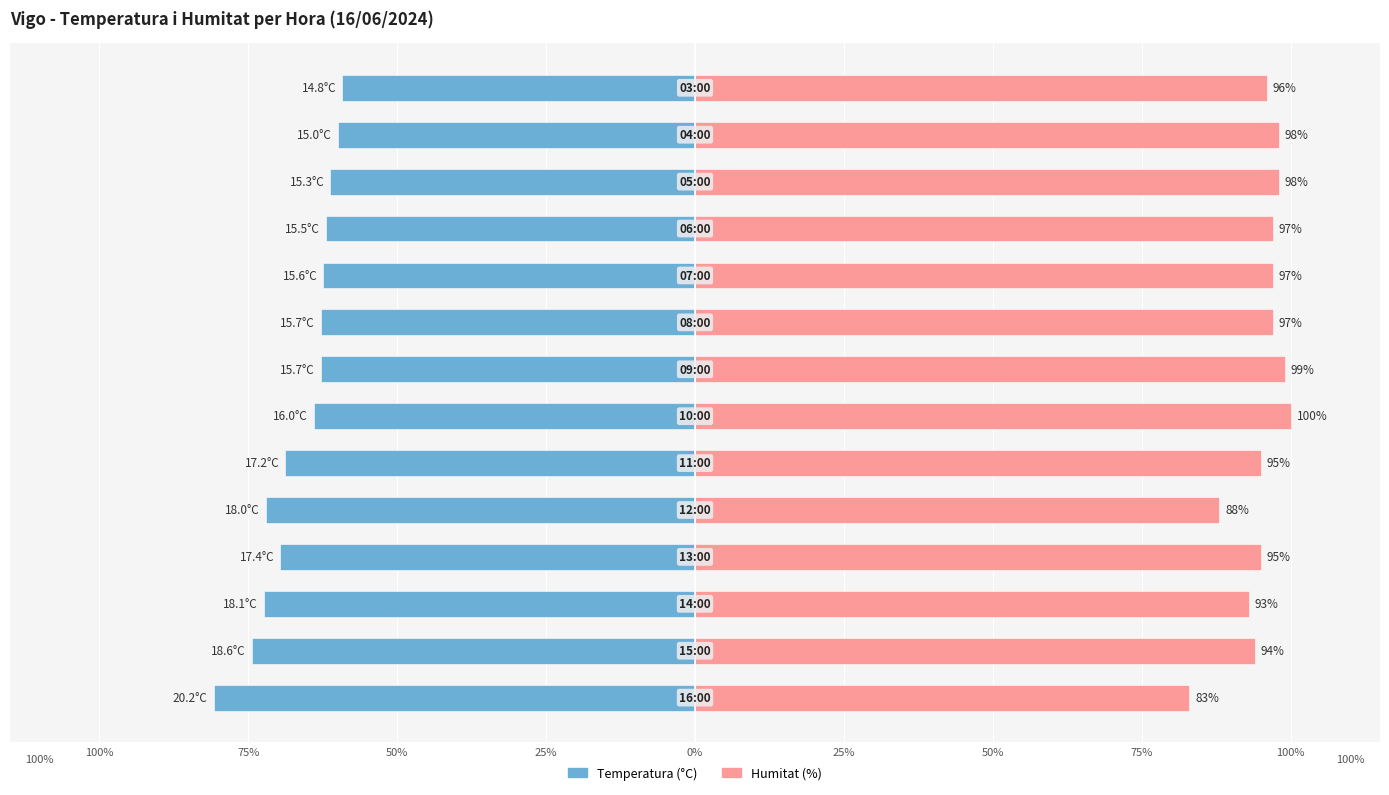

How many series are shown in this chart?

2